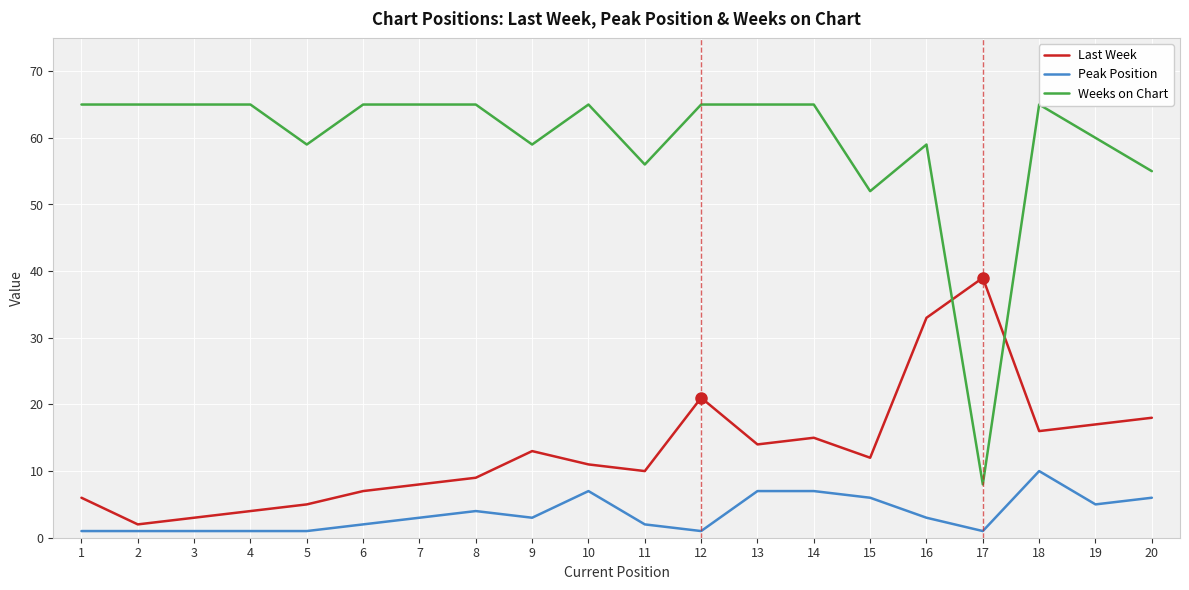

Reading left to right, extract all data points from this chart.

Last Week: 6	2	3	4	5	7	8	9	13	11	10	21	14	15	12	33	39	16	17	18
Peak Position: 1	1	1	1	1	2	3	4	3	7	2	1	7	7	6	3	1	10	5	6
Weeks on Chart: 65	65	65	65	59	65	65	65	59	65	56	65	65	65	52	59	8	65	60	55